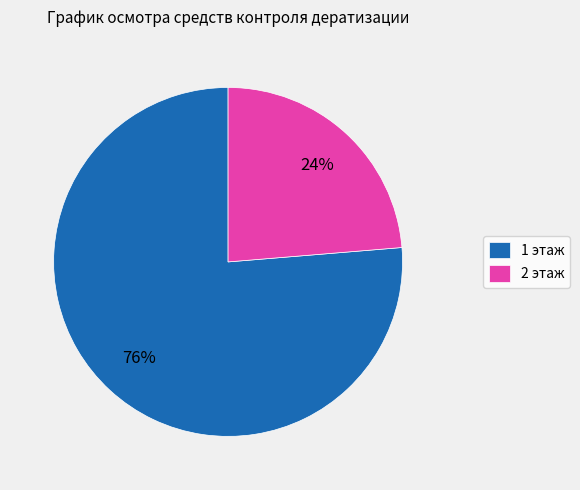

Count the number of slices in the pie.

2